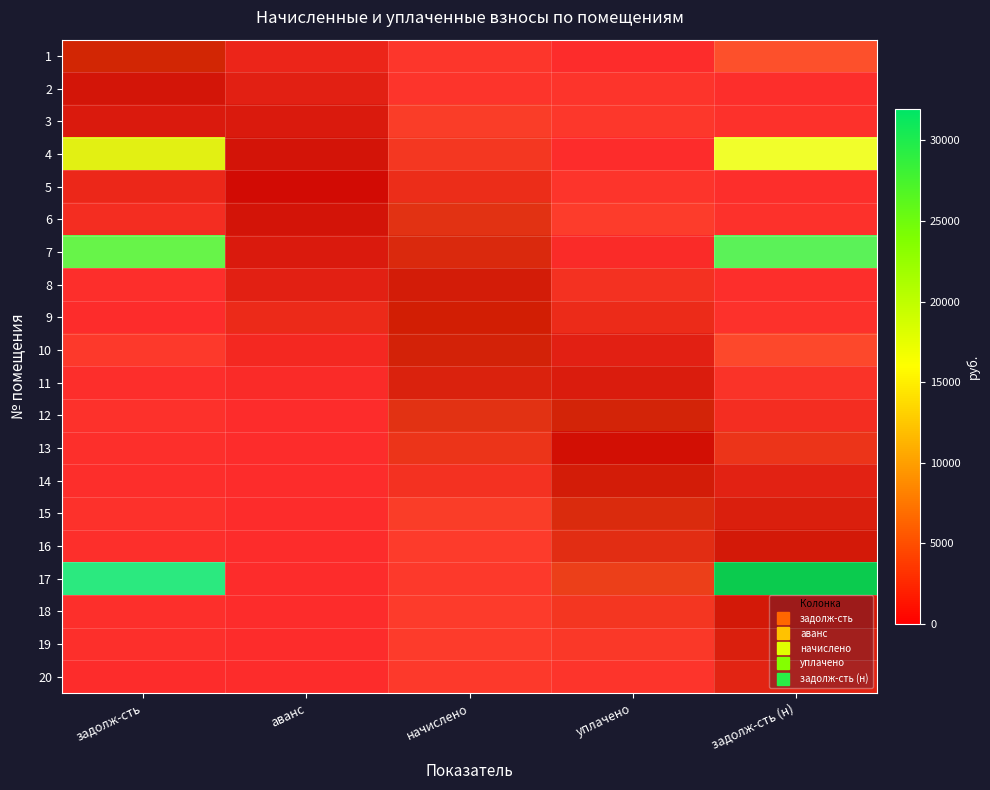

How many positive values does the 13 series have?

3